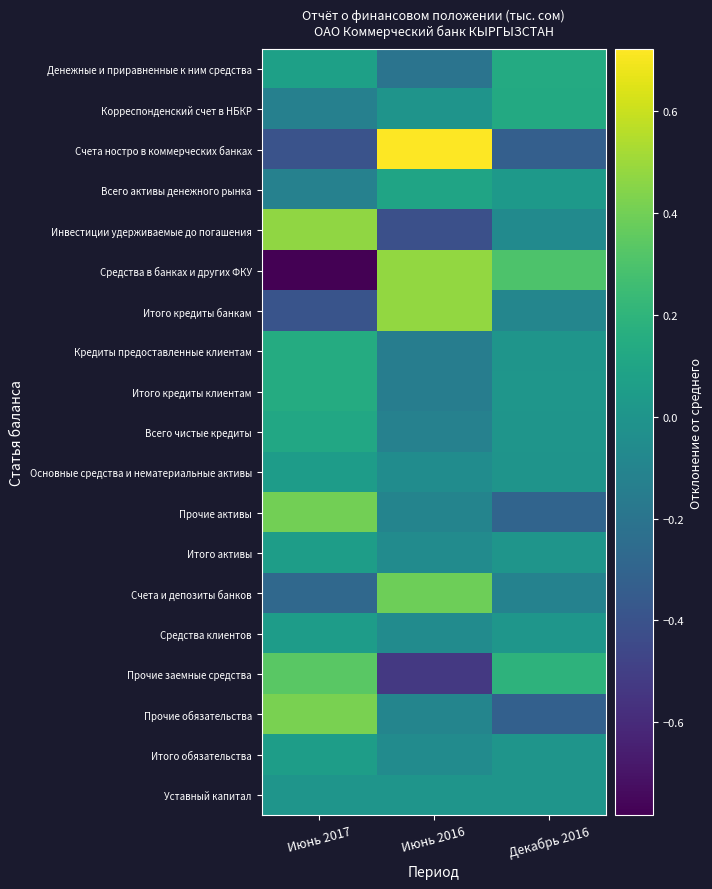

What is the maximum value shown in the chart?

0.7